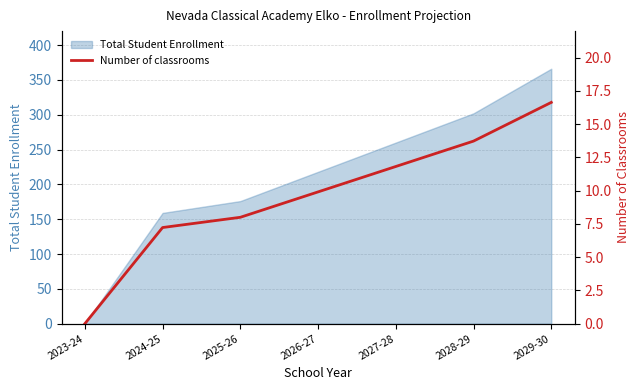

Reading left to right, list all the values displayed in this chart.

2023-24=0.0	2024-25=7.2	2025-26=8.0	2026-27=9.9	2027-28=11.8	2028-29=13.7	2029-30=16.6